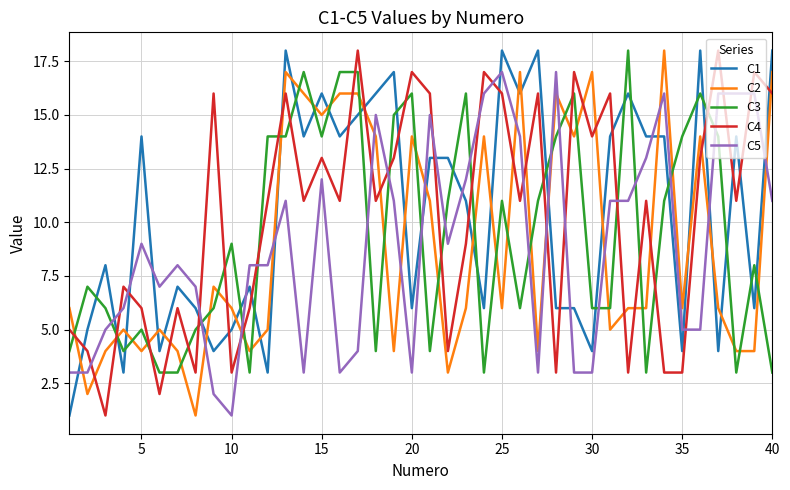

How many times do C1 and C3 cross each other?

25